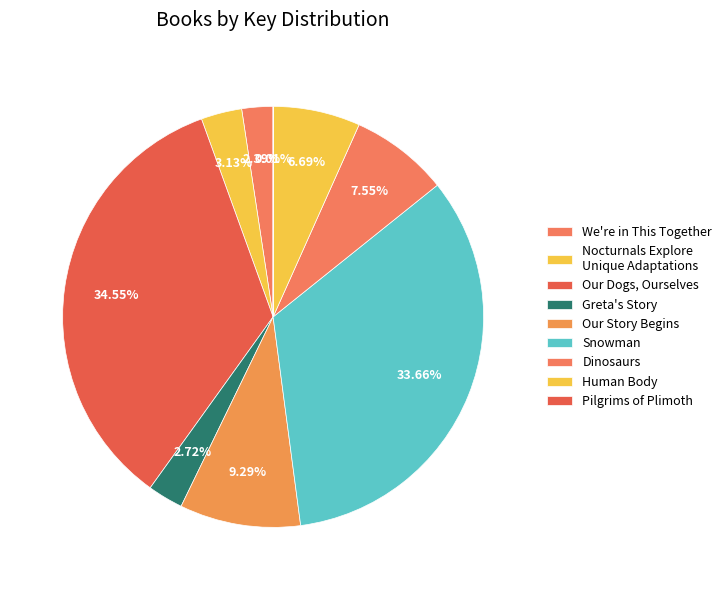

To the nearest percent, what is the difference between the Our Story Begins and We're in This Together slice percentages?

7%